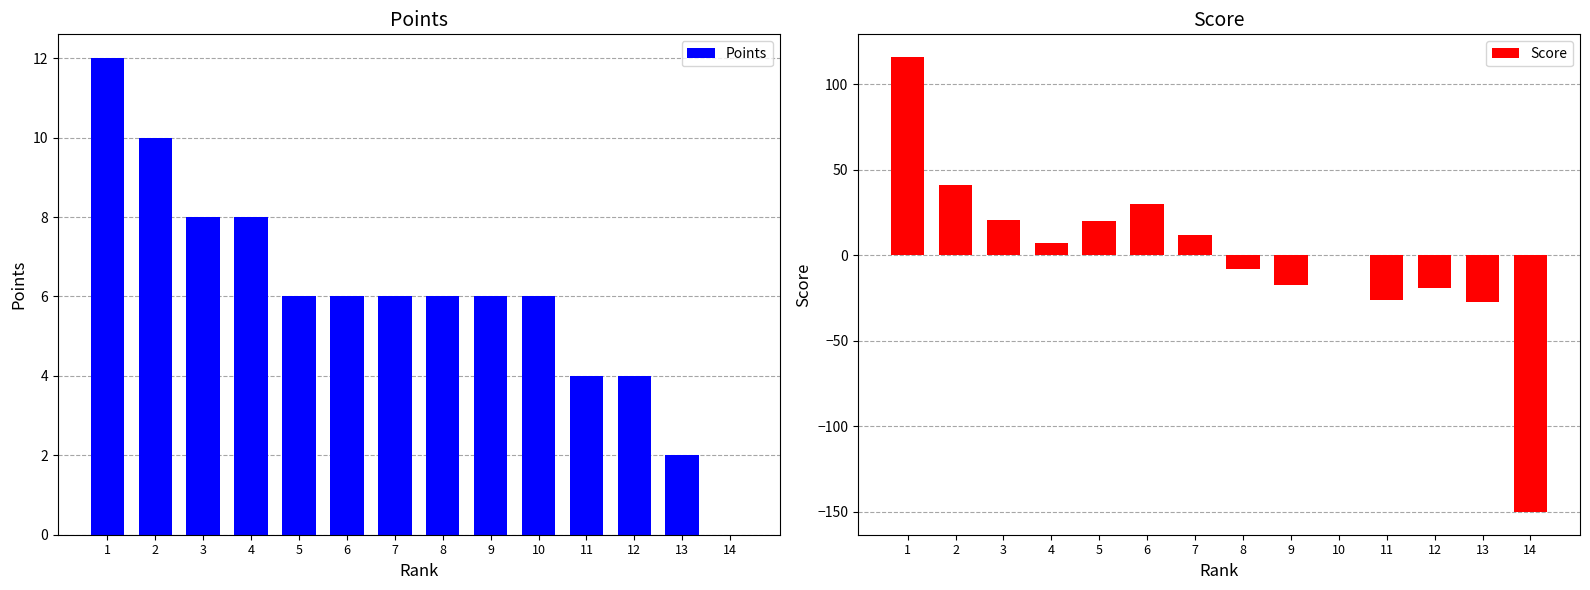

The value of Score at 9 is -8. True or false?

False